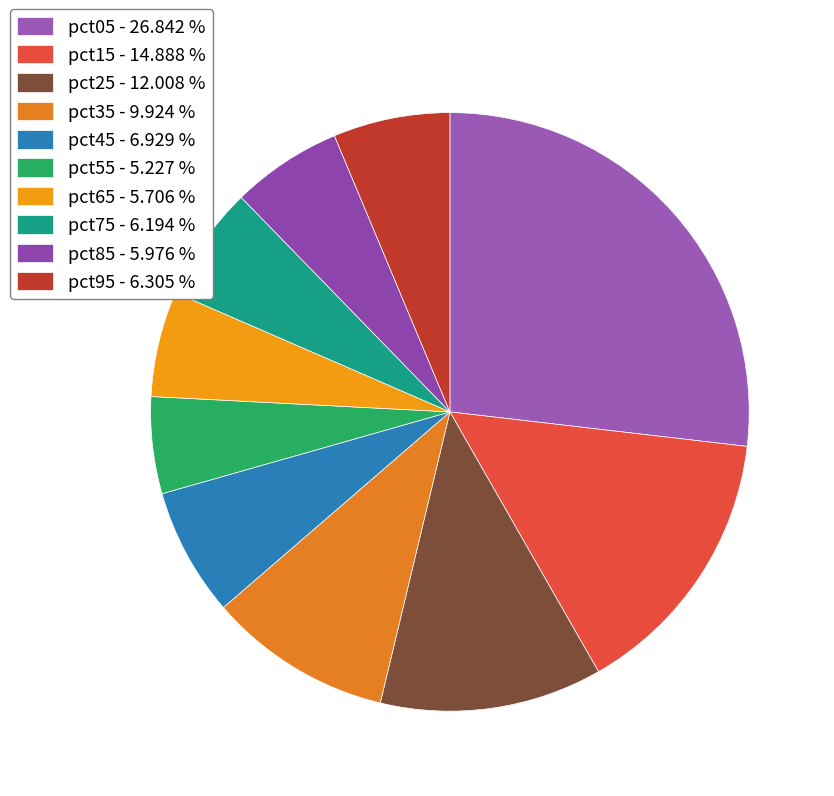

To the nearest percent, what percentage of the pie is pct65?

6%